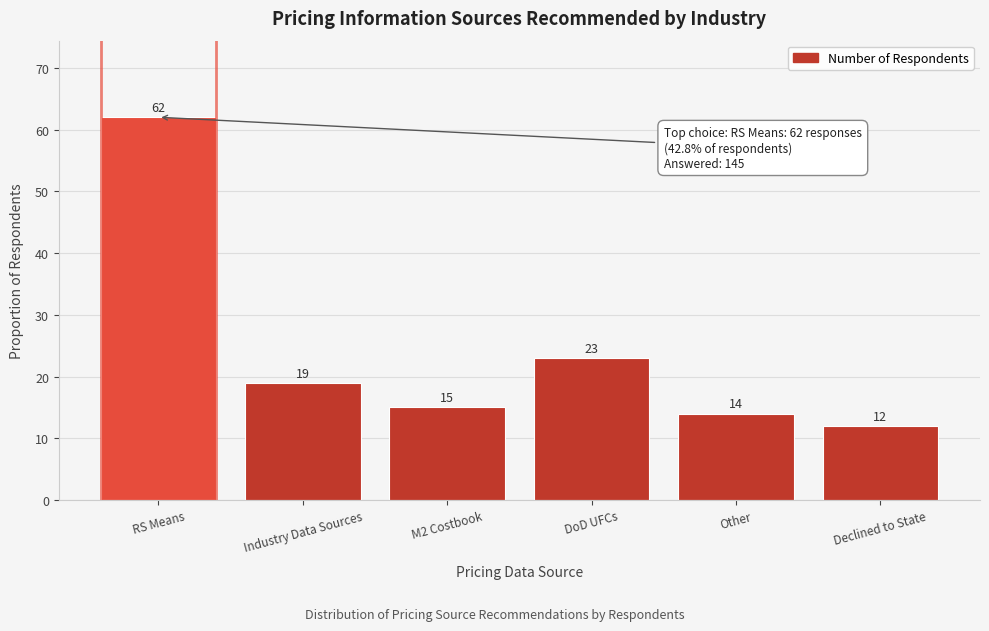

Reading right to left, transcribe all the data shown in this chart.

12	14	23	15	19	62